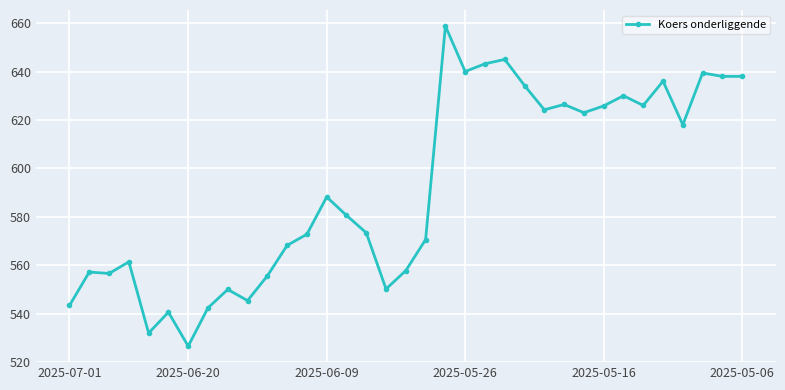

How many lines are shown in the chart?

1